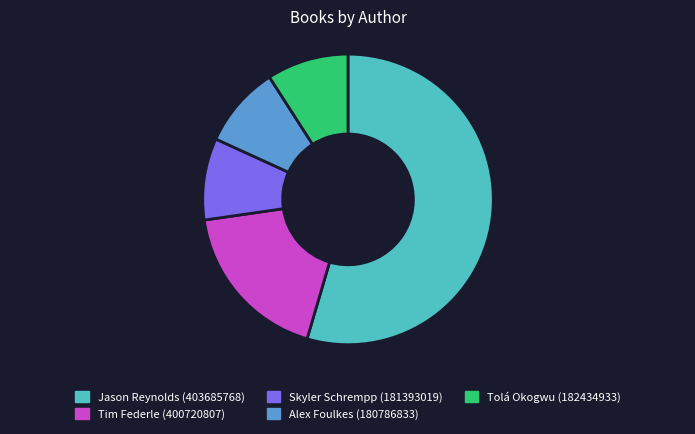

Is there a majority slice in this chart?

Yes